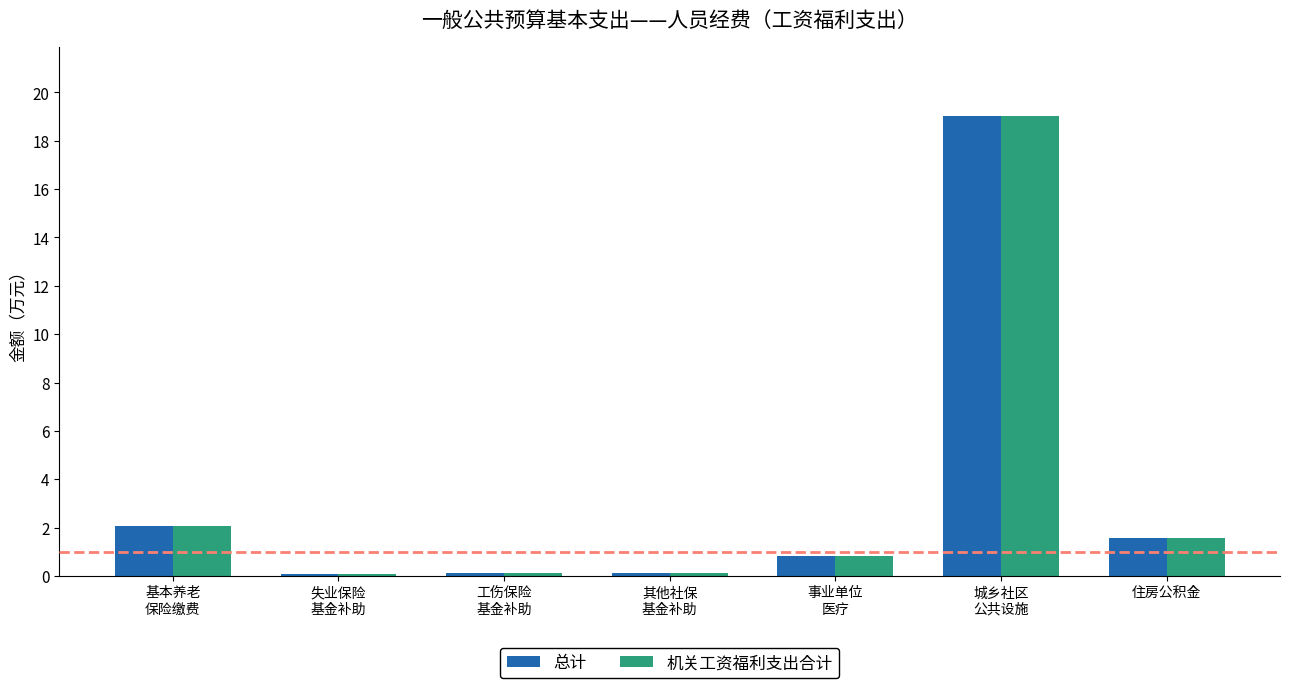

What is the label of the 1st bar from the right?

住房公积金